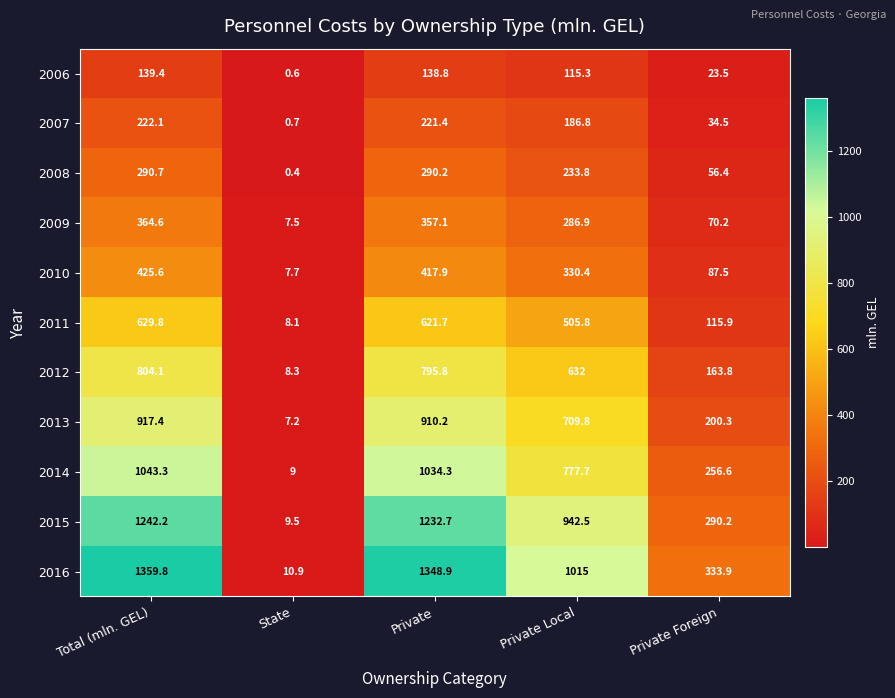

What is the lowest value of the 2007 series?

0.7